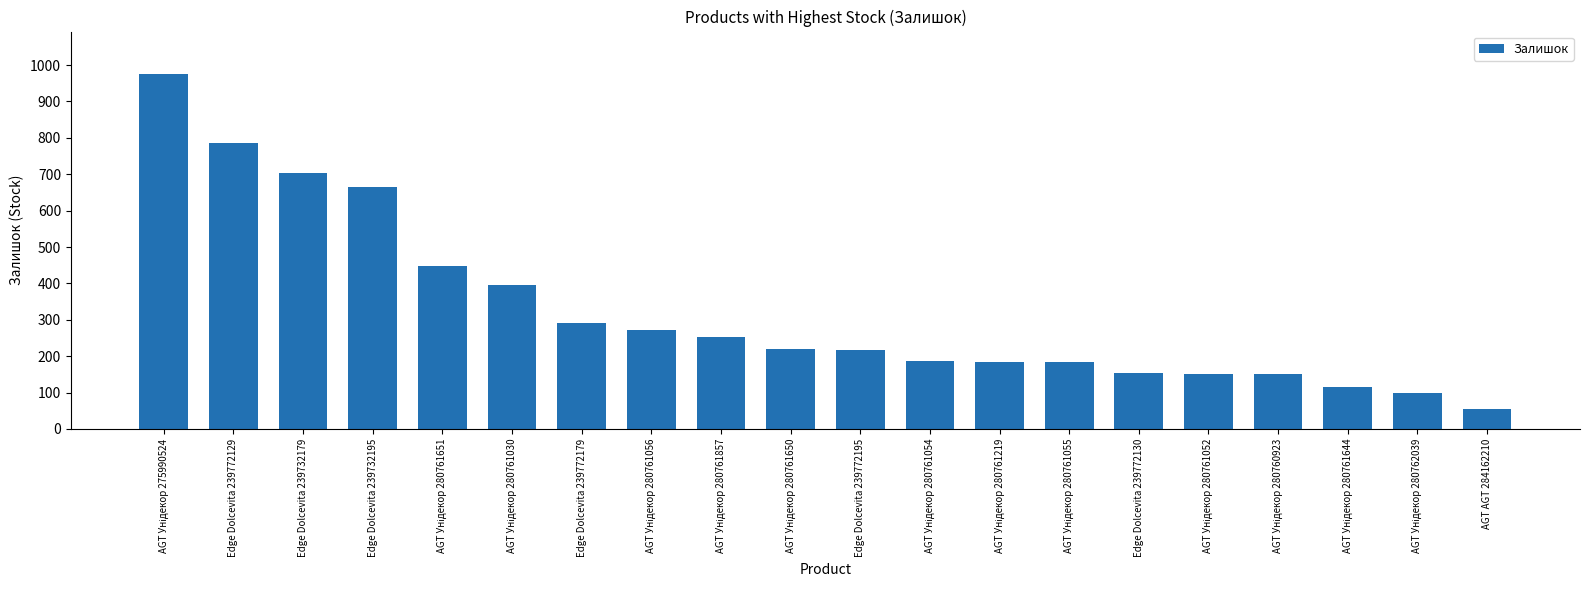

The value at Edge Dolcevita 239732195 is 665. True or false?

True